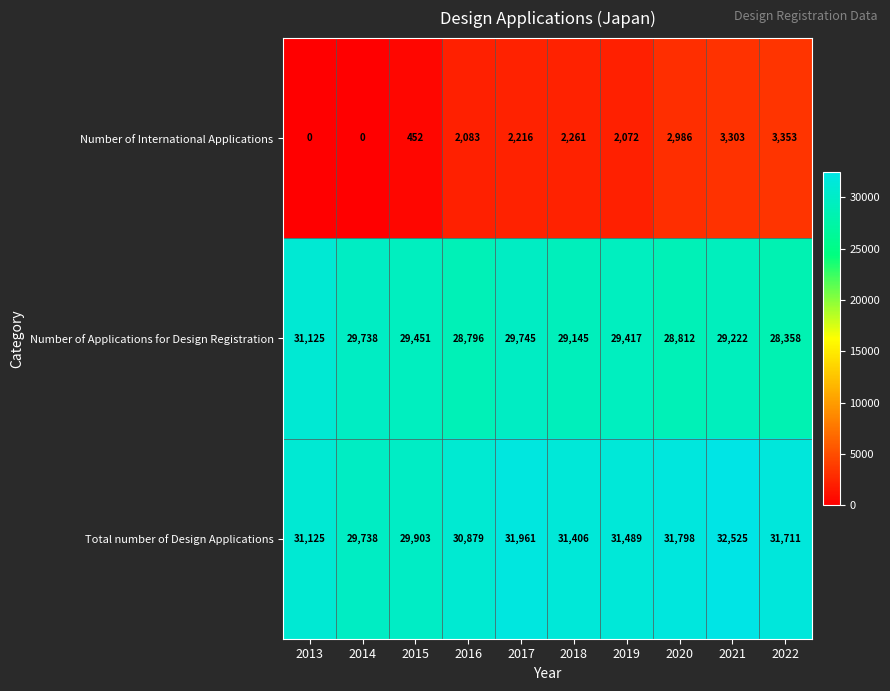

How many series are shown in this chart?

3